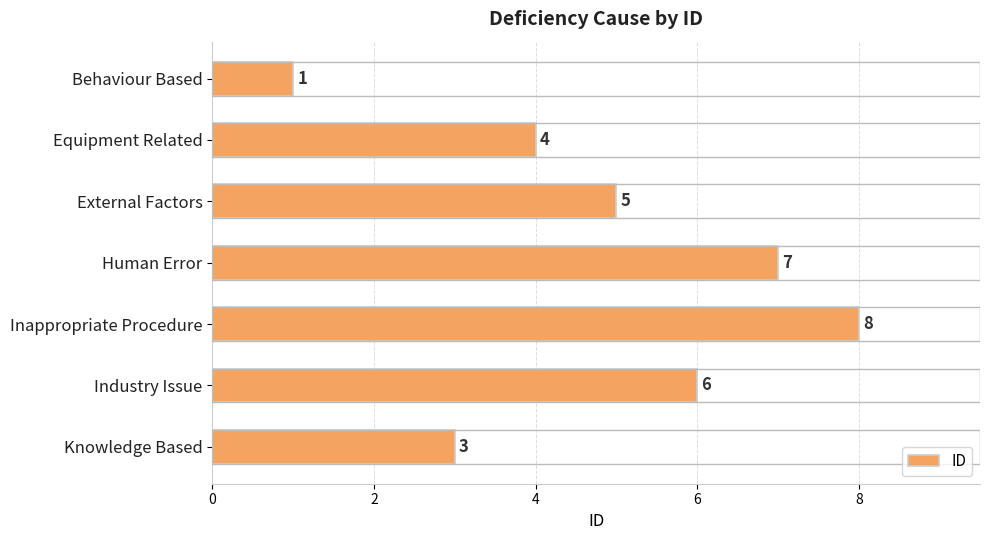

Reading top to bottom, what are all the values shown in this chart?

Behaviour Based=1	Equipment Related=4	External Factors=5	Human Error=7	Inappropriate Procedure=8	Industry Issue=6	Knowledge Based=3